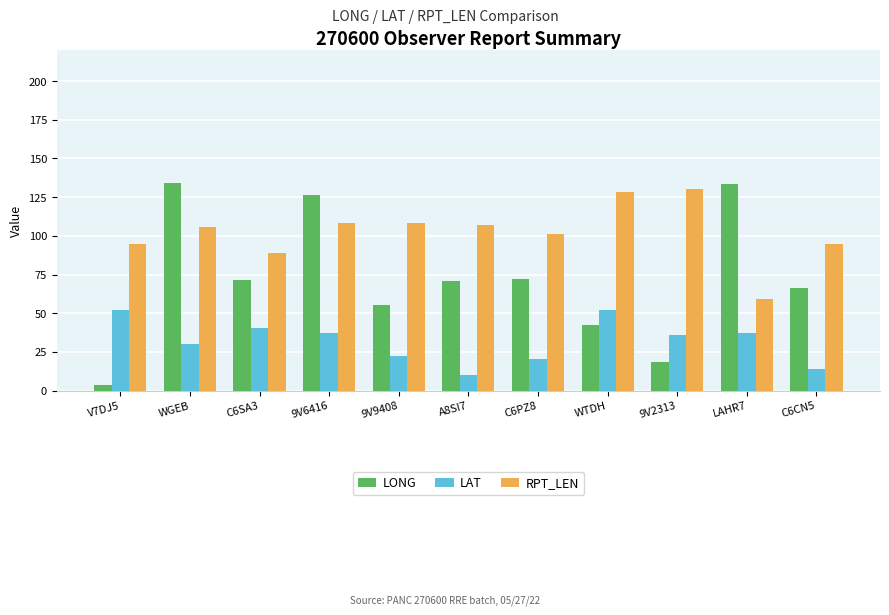

The RPT_LEN series shows 70.4 at WTDH. True or false?

False